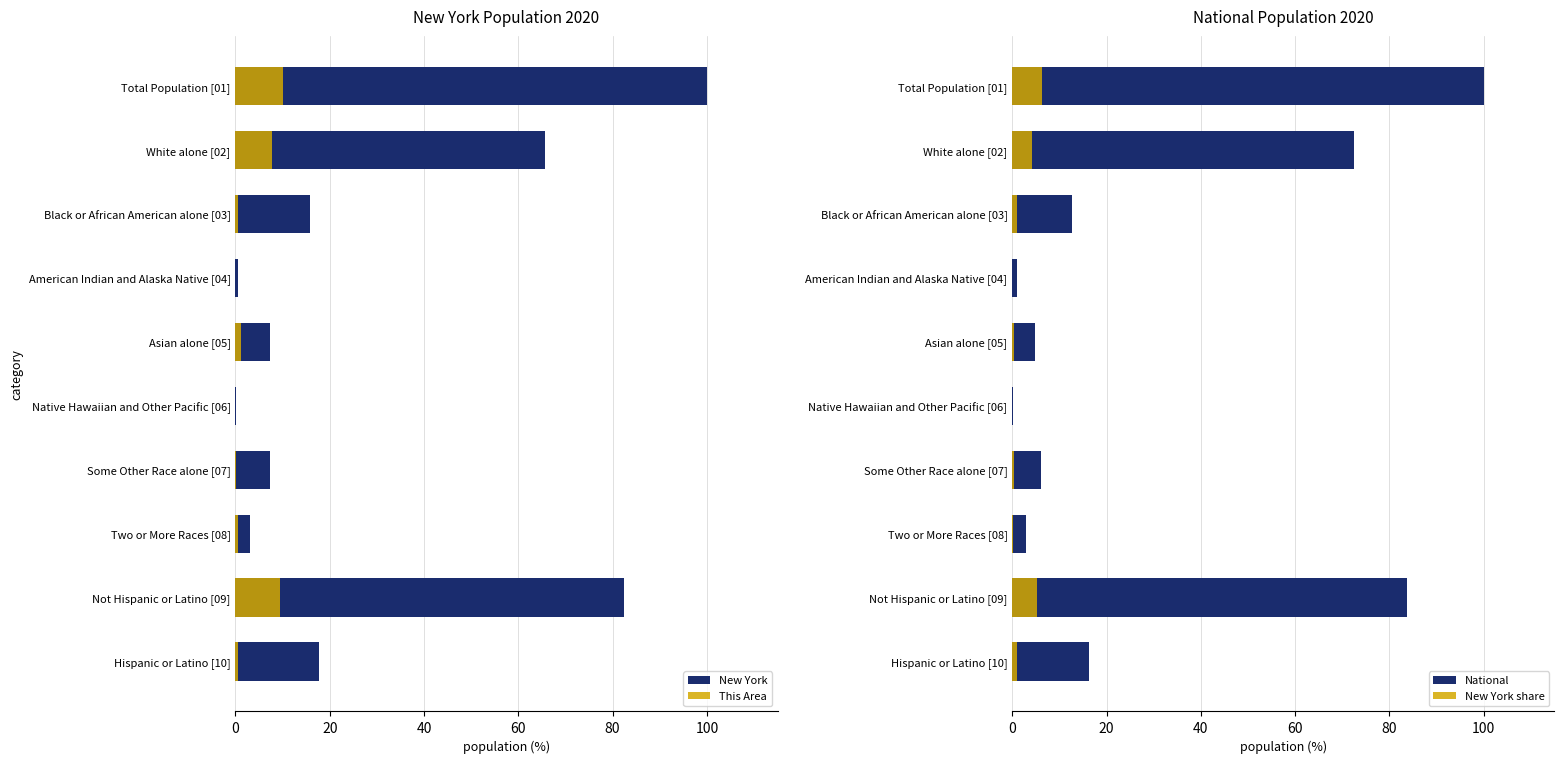

Which series has the largest total across all categories?

New York